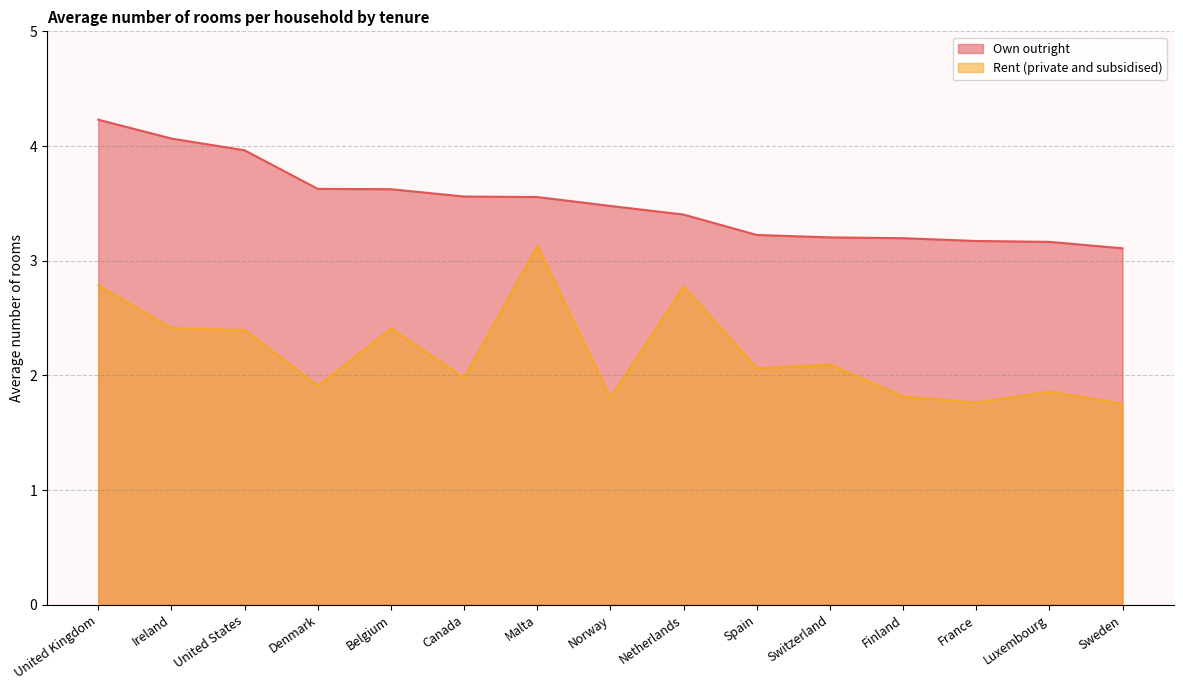

Rank the series by their maximum value, from highest to lowest.

Own outright, Rent (private and subsidised)